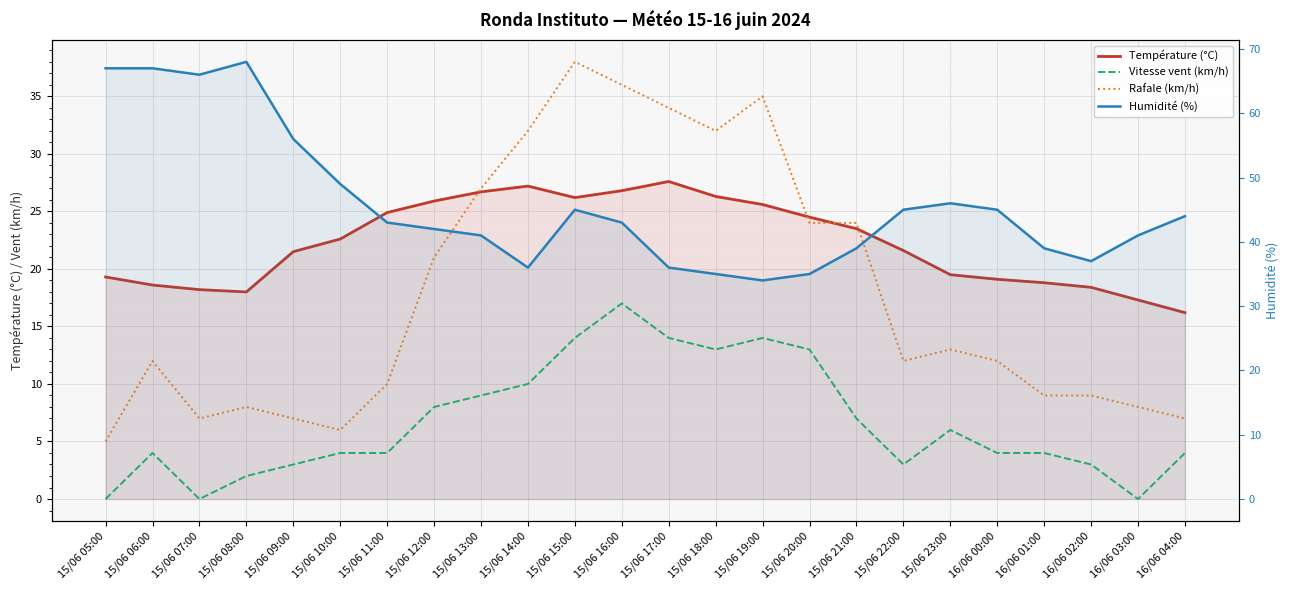

True or false: Humidité (%) and Vitesse vent (km/h) intersect in this chart.

False